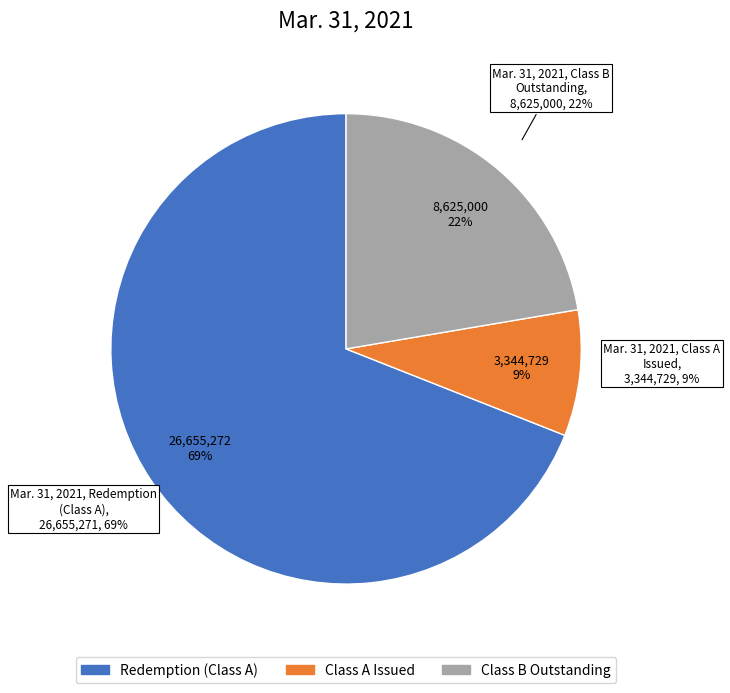

What is the smallest slice in the pie chart?

Class A common stock shares issued